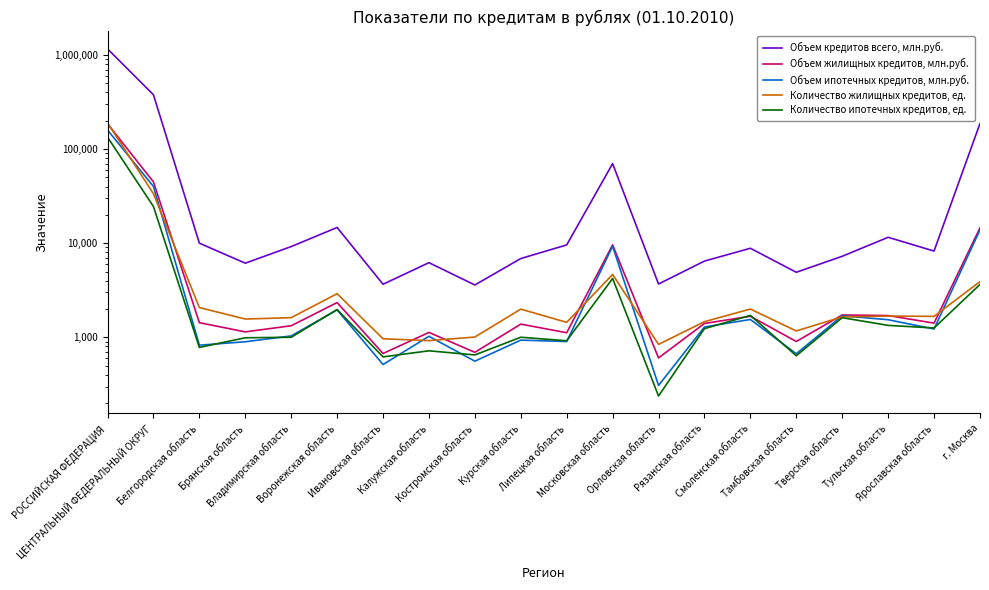

What is the value of the Объем ипотечных кредитов, млн.руб. point at the 4th from the left?

897